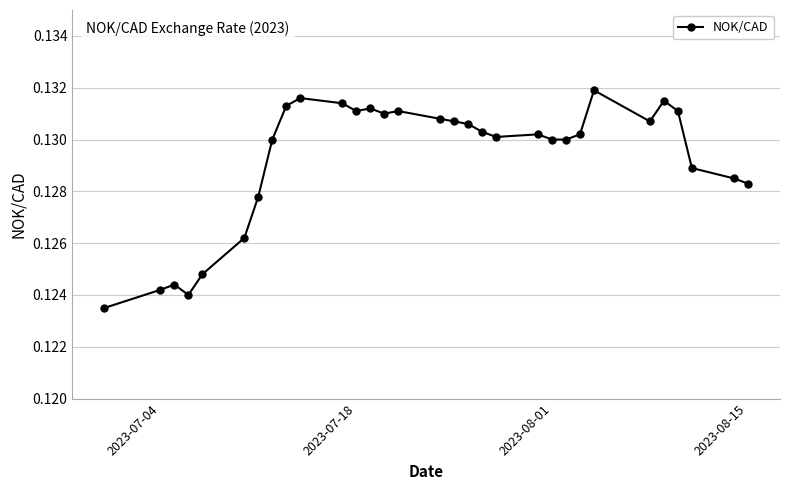

How many values are between 0 and 1?

31